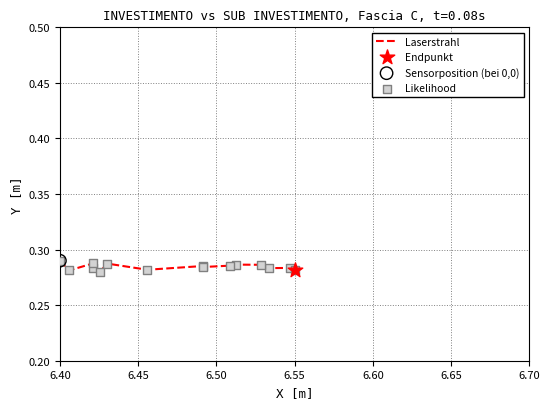

Is this an area chart (filled region under the line)?

No